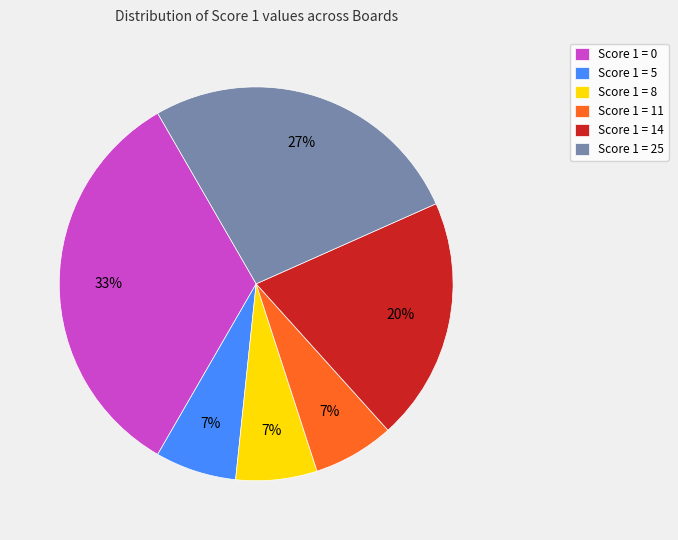

Is the sum of Score 1 = 14 and Score 1 = 0 greater than half?

Yes